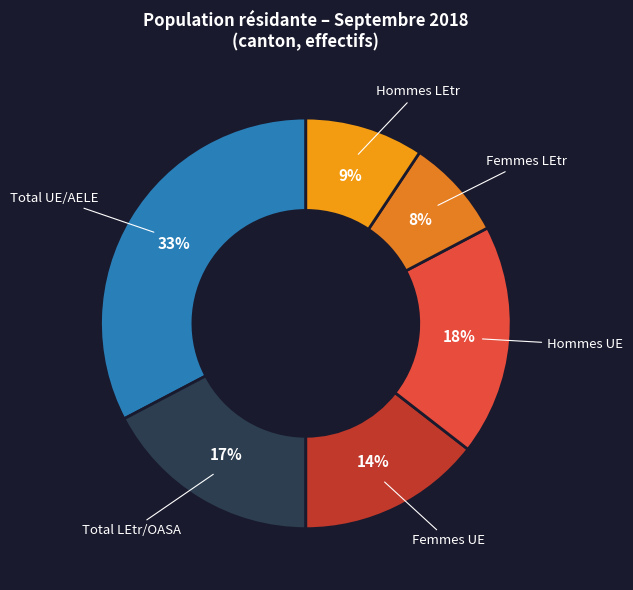

Combined, do Total UE/AELE and Femmes UE account for over 50%?

No